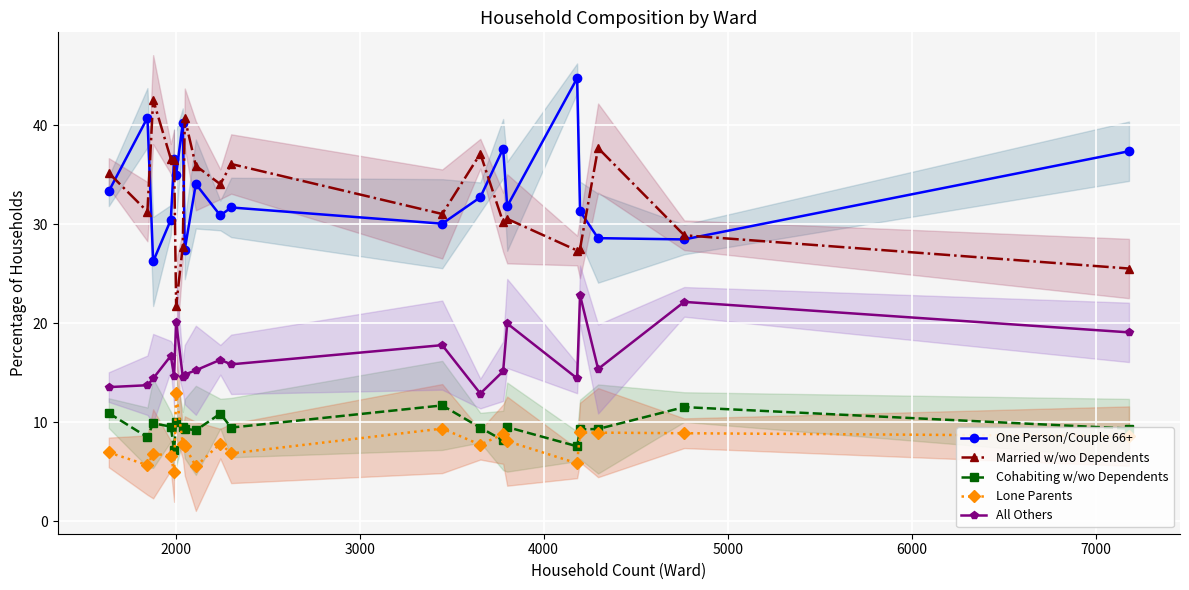

True or false: Married w/wo Dependents has more than 0 points higher than both neighbors.

True